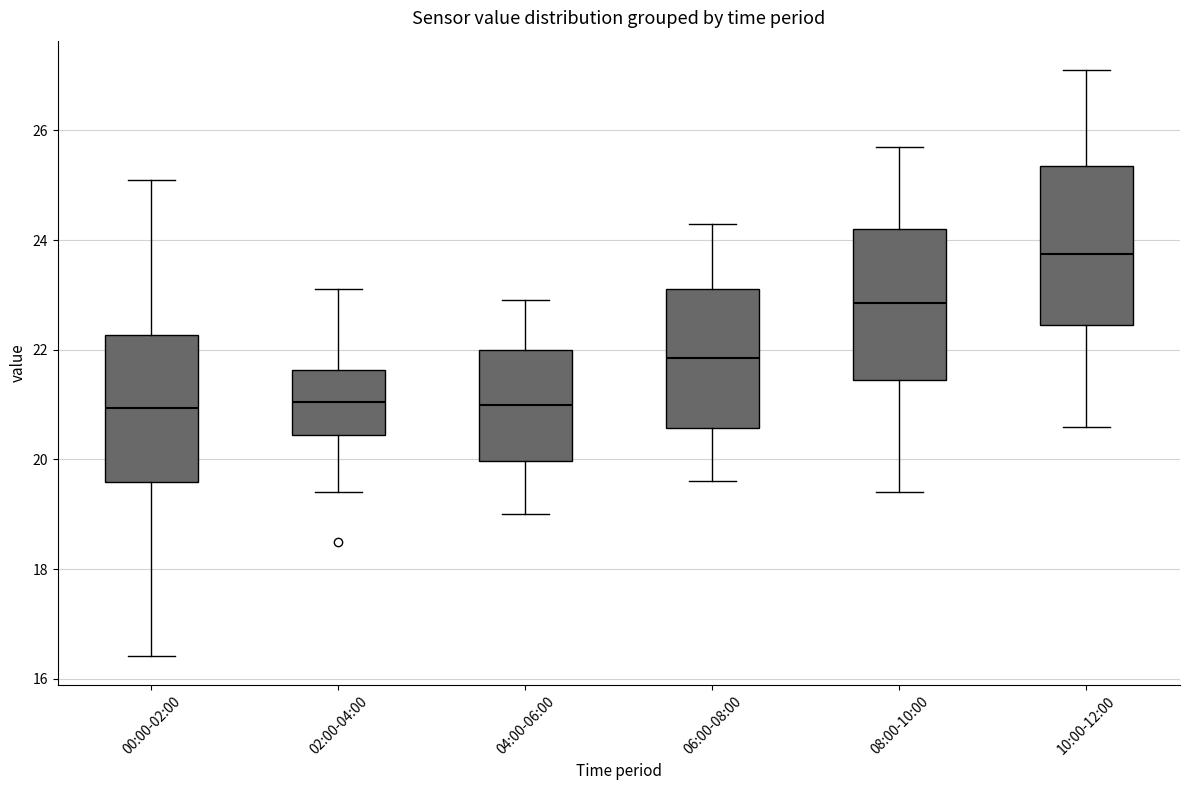

Which box has the highest median line?

10:00-12:00